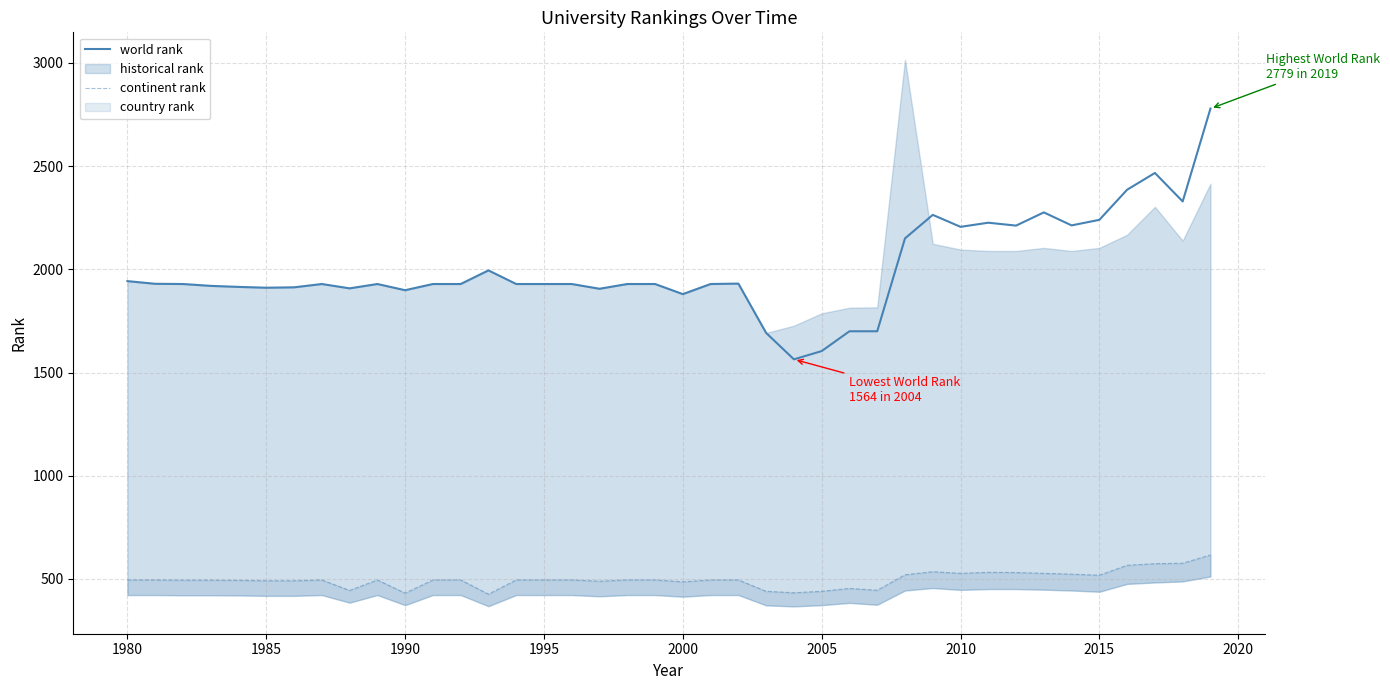

Is it true that world rank equals 1929 at 1995?

True